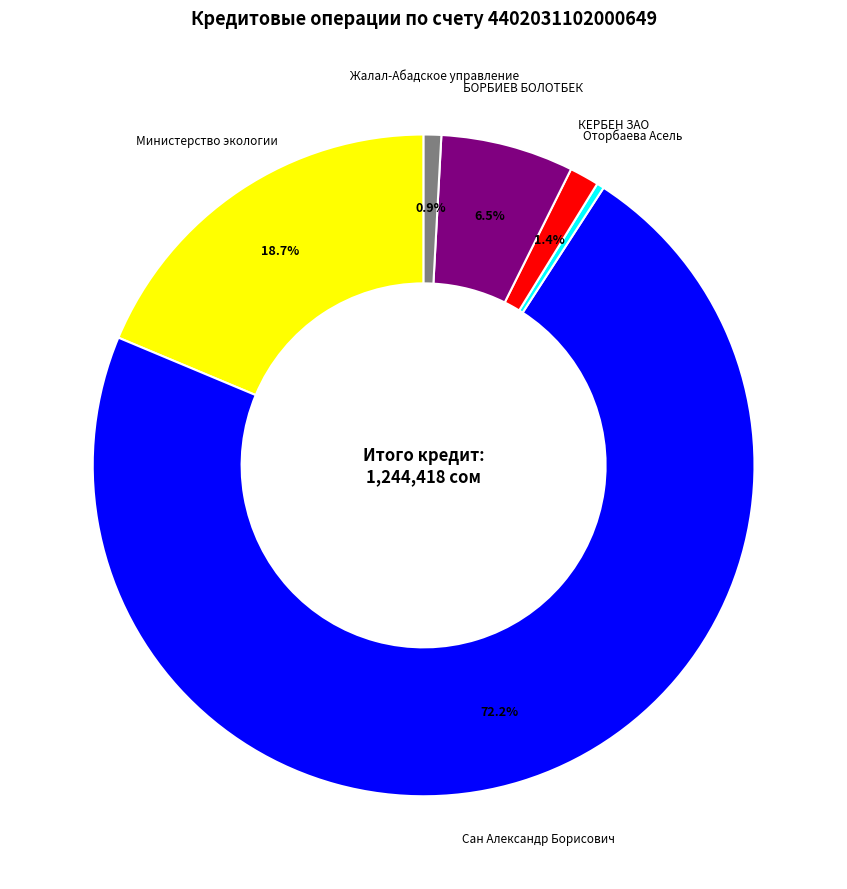

Between Оторбаева Асель and БОРБИЕВ БОЛОТБЕК, which is larger?

БОРБИЕВ БОЛОТБЕК